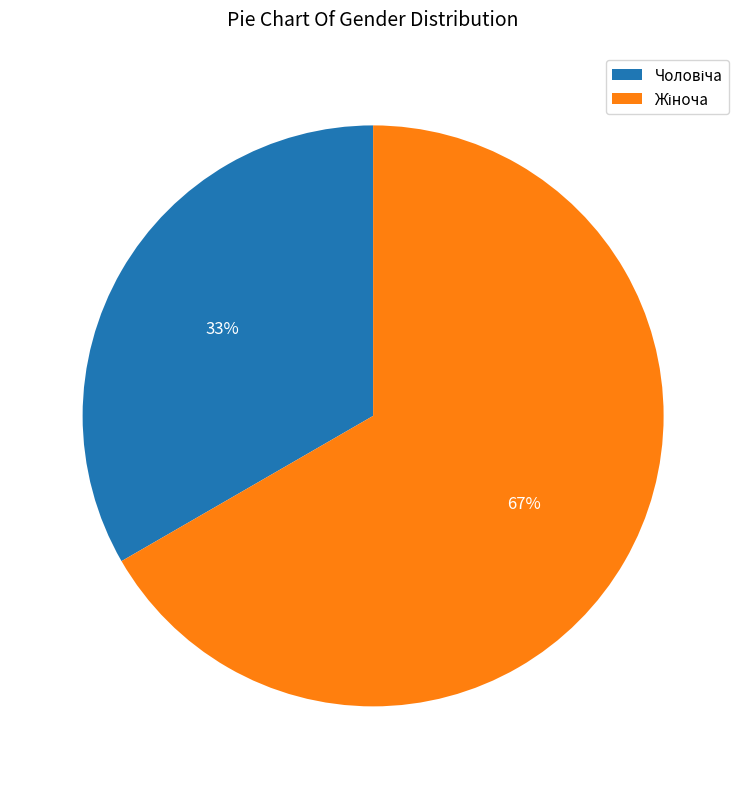

To the nearest percent, what is the average slice percentage?

50%